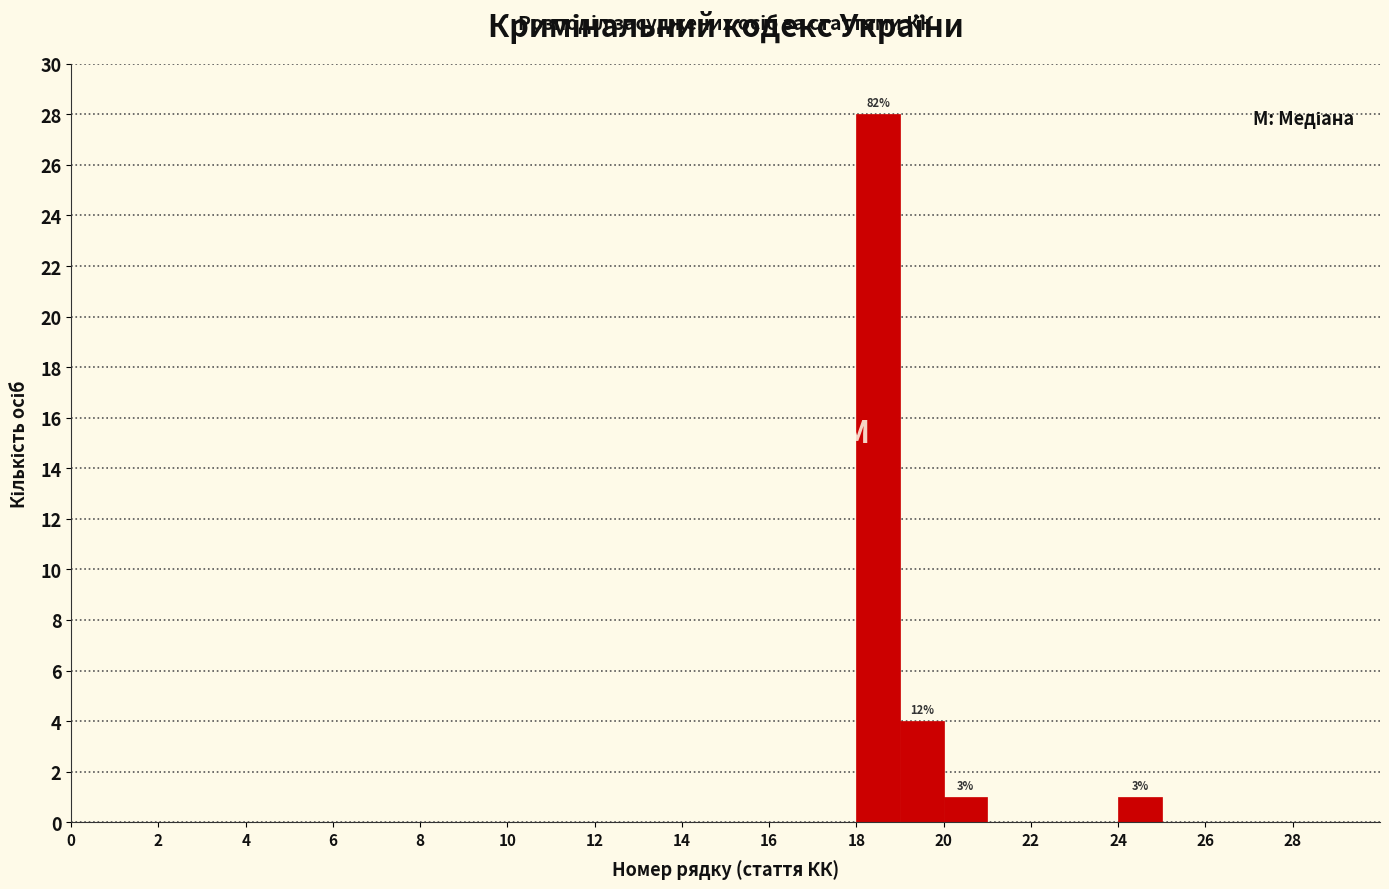

Which range on the x-axis has the tallest bar?

18 to 19